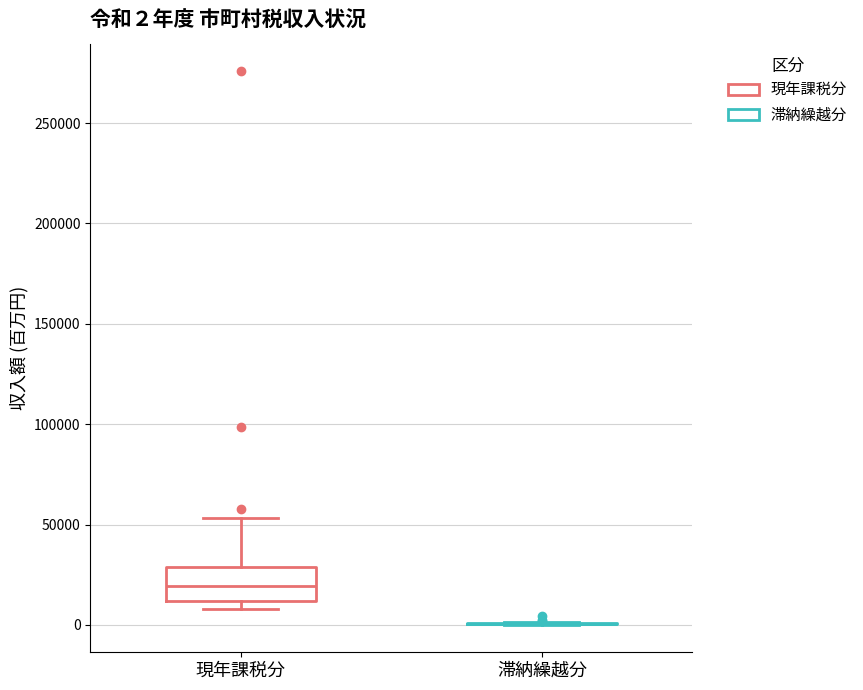

Which box is the tallest, from its lower edge to its upper edge?

現年課税分